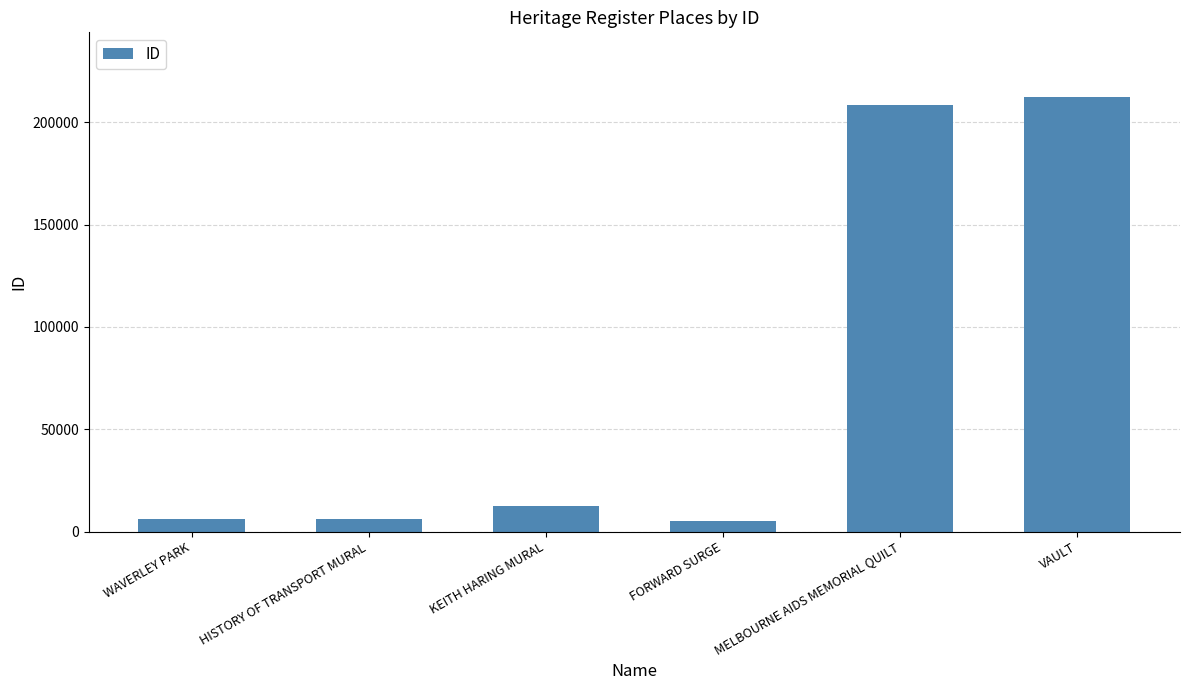

What is the ratio of the value at VAULT to the value at KEITH HARING MURAL?

16.9